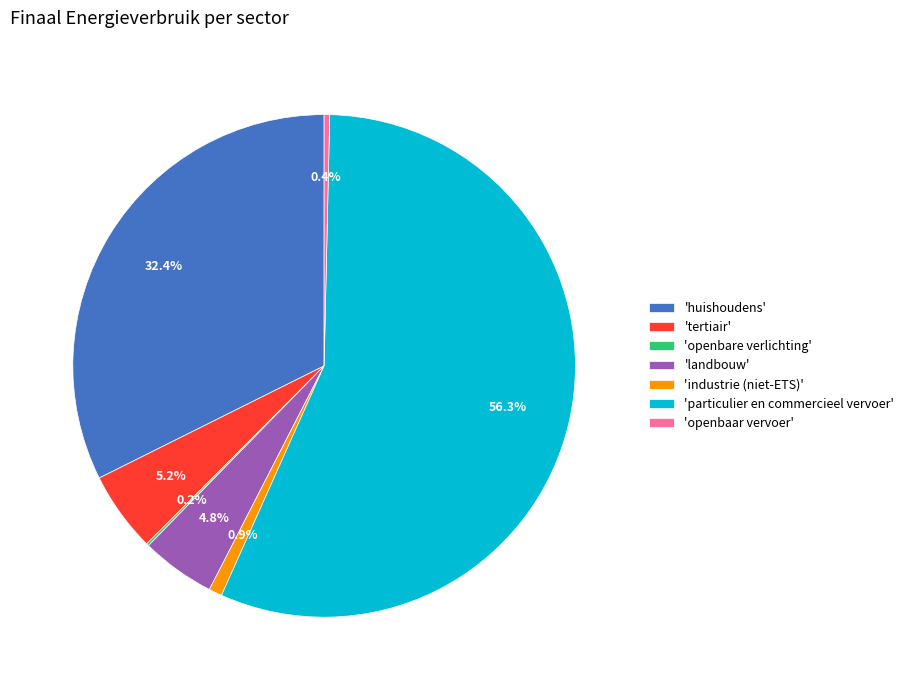

Is there any slice that represents more than half of the pie?

Yes